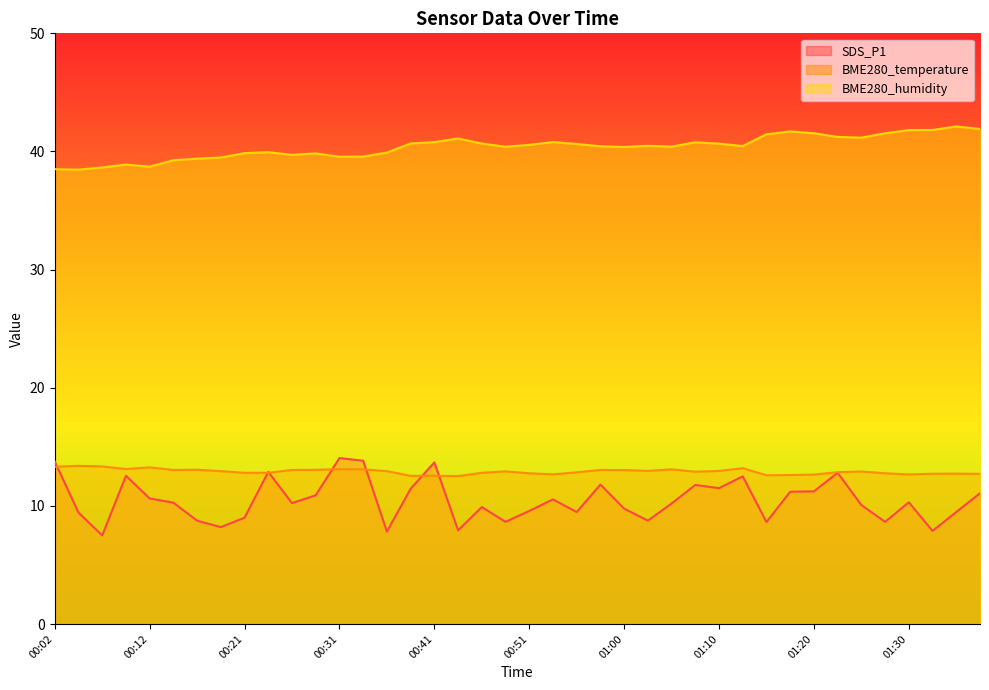

Which label corresponds to the largest value in the chart?

01:35